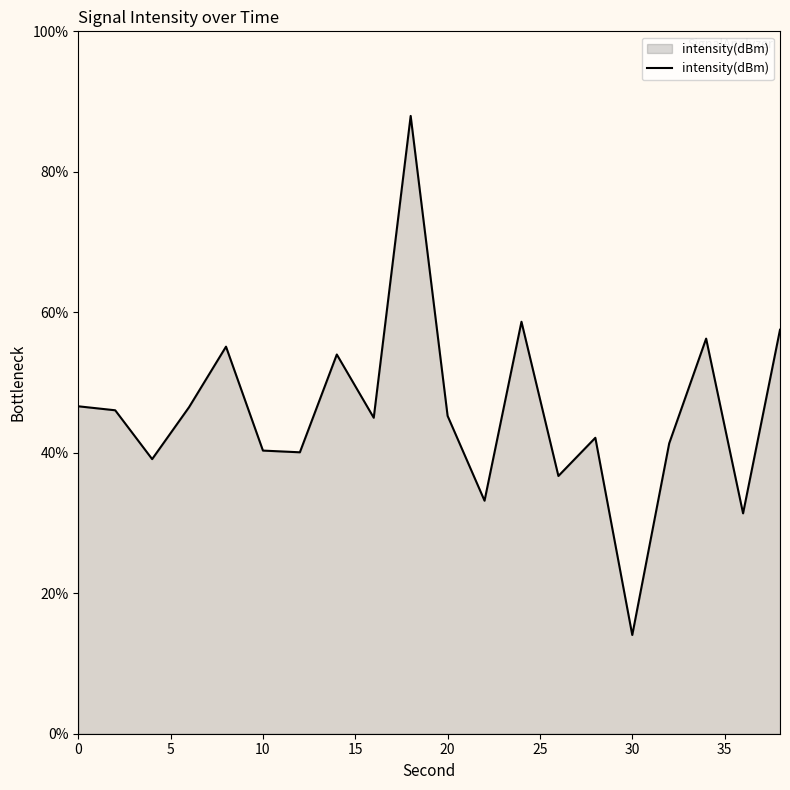

What is the minimum value shown in the chart?

14.1